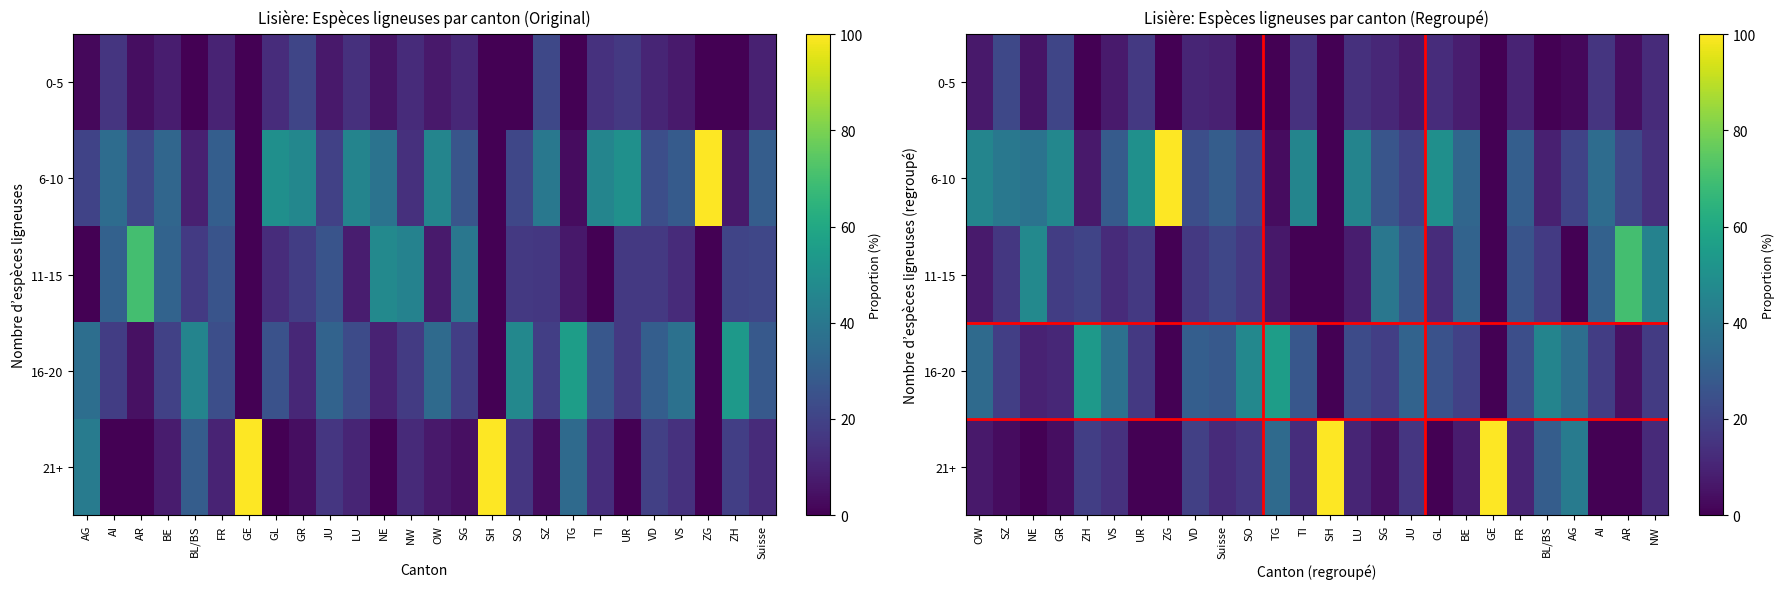

Rank the series by their maximum value, from highest to lowest.

6-10, 21+, 11-15, 16-20, 0-5